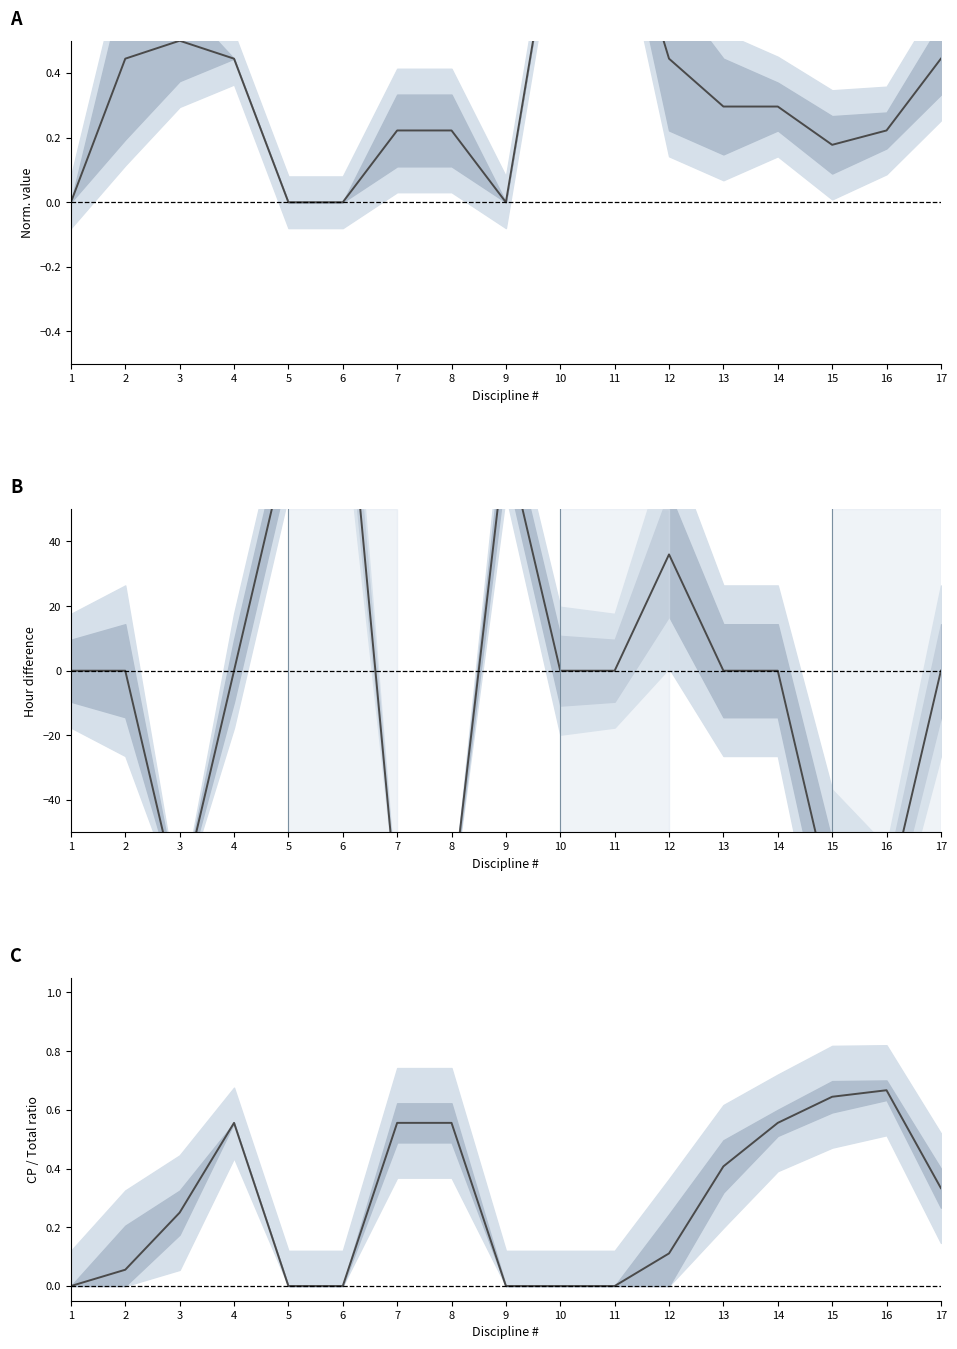

The value at 11 is 0.0. True or false?

True